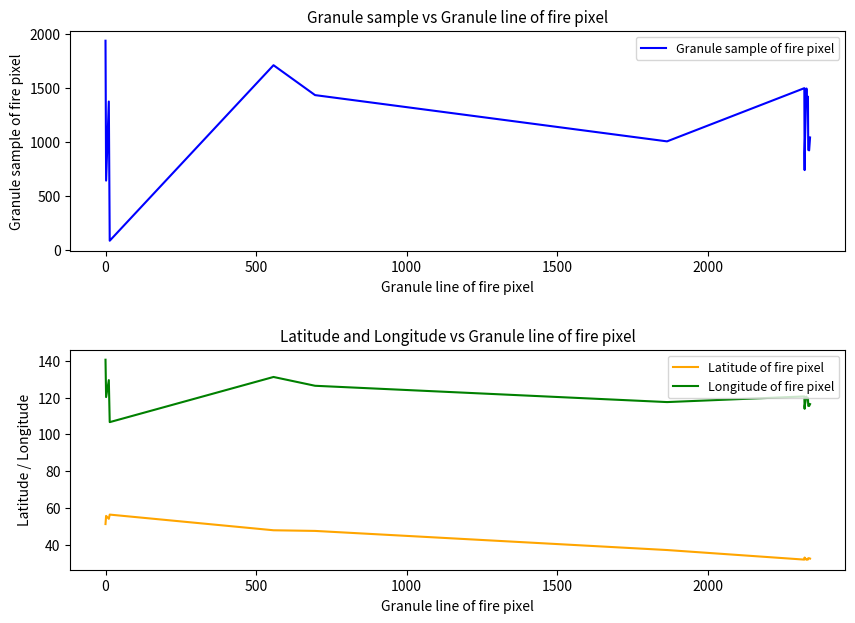

Does the chart display data point markers on the line(s)?

No